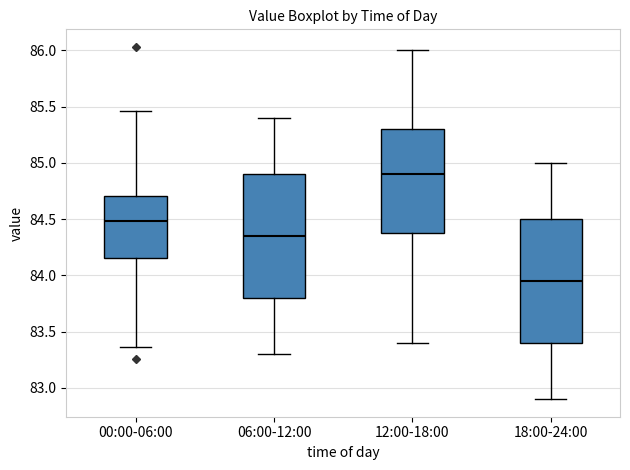

Reading left to right, read every box against the y-axis: the position of its median line, the range the box covers, and the ends of its whiskers. The values are not printed on the chart, so give them approximately, as read against the axis.

00:00-06:00: median 84.50, box 84.15 to 84.70, whiskers 83.35 to 85.45
06:00-12:00: median 84.35, box 83.80 to 84.90, whiskers 83.30 to 85.40
12:00-18:00: median 84.90, box 84.40 to 85.30, whiskers 83.40 to 86.00
18:00-24:00: median 83.95, box 83.40 to 84.50, whiskers 82.90 to 85.00